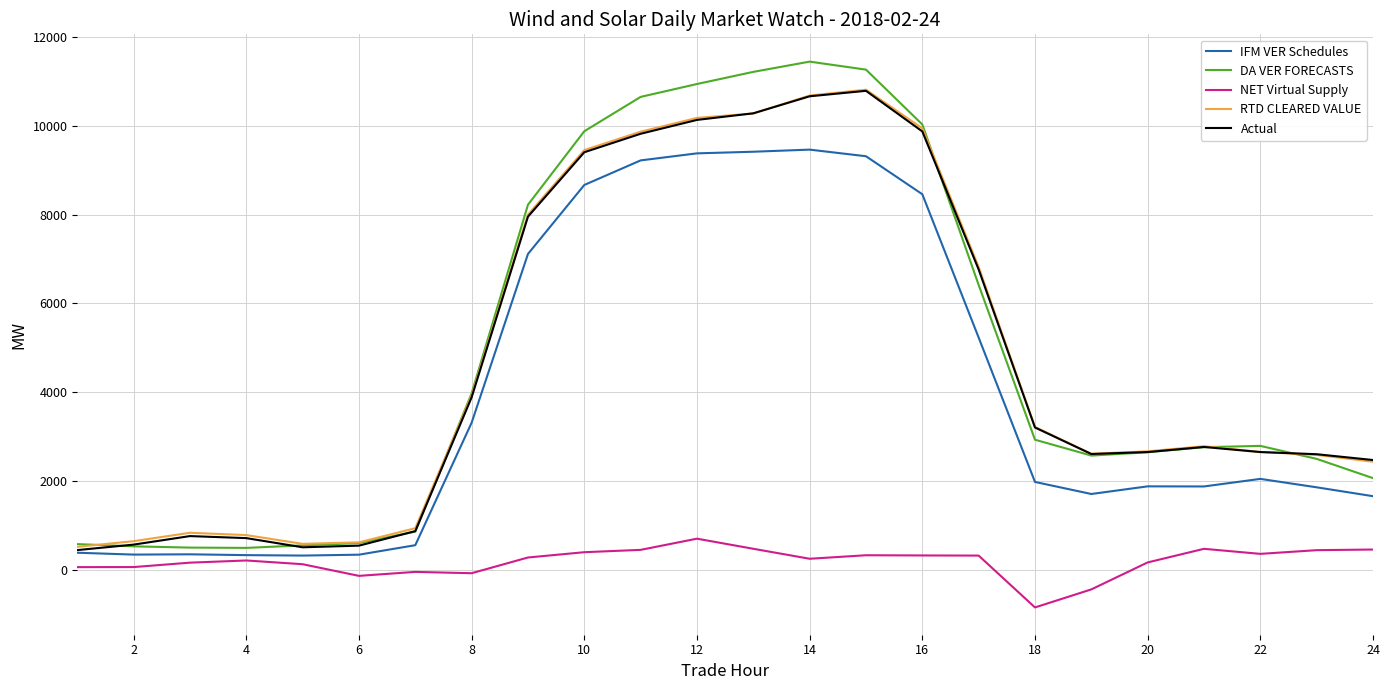

True or false: Actual and NET Virtual Supply cross at least once.

False